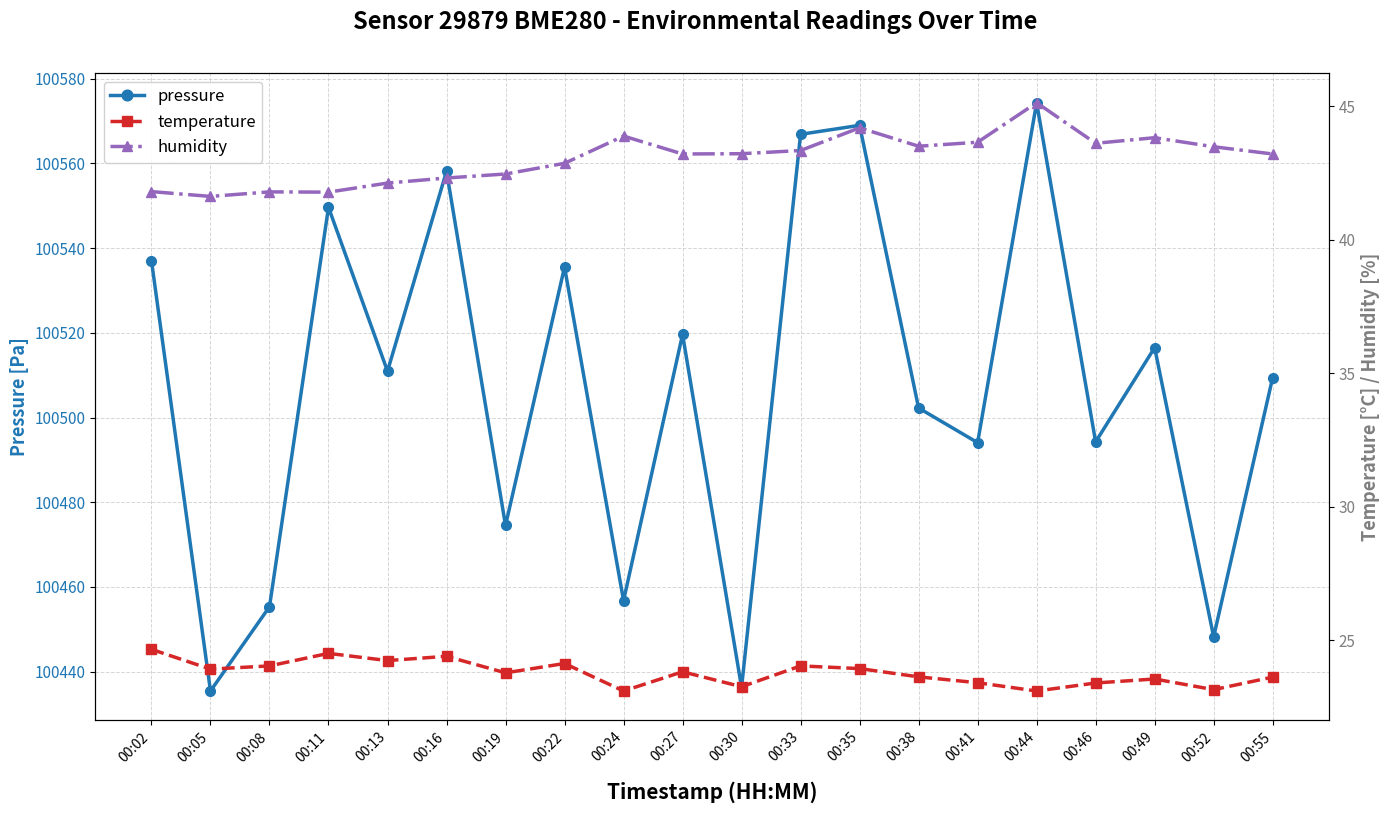

True or false: humidity has a value of 43.2 at 00:30.

True